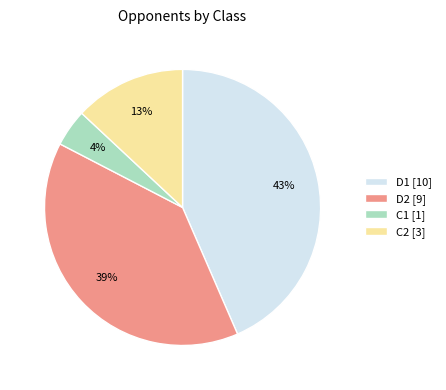

To the nearest percent, what portion does D2 represent?

39%